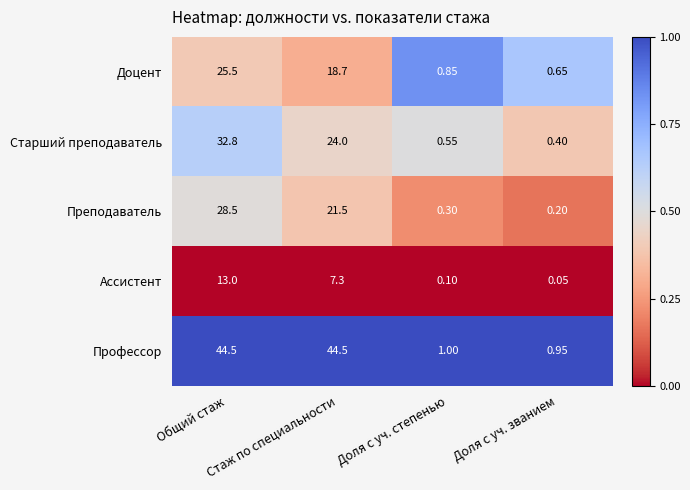

Rank the series by their maximum value, from lowest to highest.

Ассистент, Доцент, Преподаватель, Старший преподаватель, Профессор